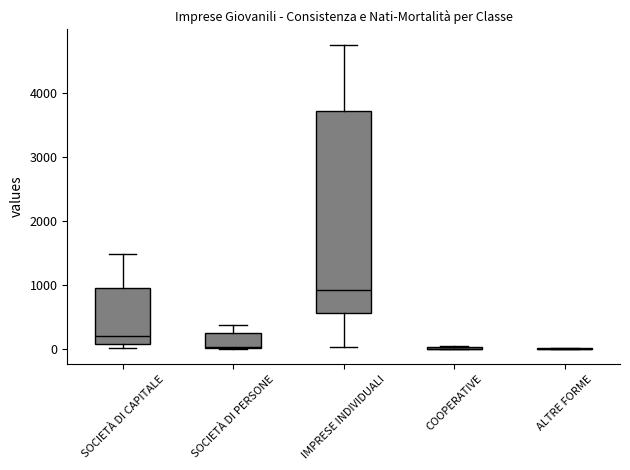

Reading left to right, read every box against the y-axis: the position of its median line, the range the box covers, and the ends of its whiskers. The values are not printed on the chart, so give them approximately, as read against the axis.

SOCIETÀ DI CAPITALE: median 200, box 100 to 900, whiskers 0 to 1500
SOCIETÀ DI PERSONE: median 0, box 0 to 200, whiskers 0 to 400
IMPRESE INDIVIDUALI: median 900, box 600 to 3700, whiskers 0 to 4800
COOPERATIVE: box collapsed to a line at 0, whiskers 0 to 0
ALTRE FORME: box collapsed to a line at 0, whiskers 0 to 0